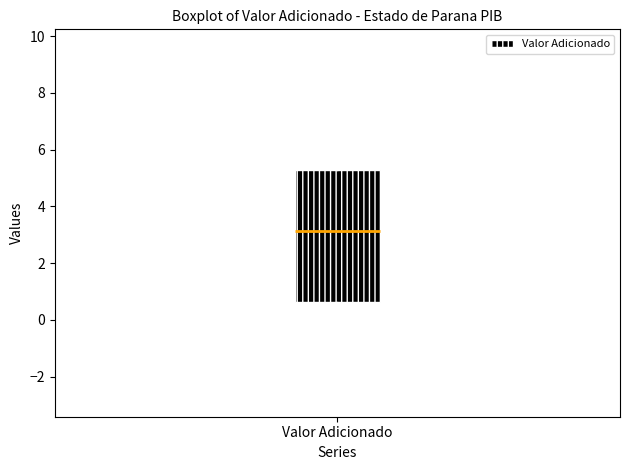

Transcribe this box plot: give where the median line is, the range the box spans, and where the two whiskers end, as read against the y-axis. The values are not printed on the chart, so give them approximately, as read against the axis.

median 3.2, box 0.6 to 5.2, whiskers -2.8 to 9.6